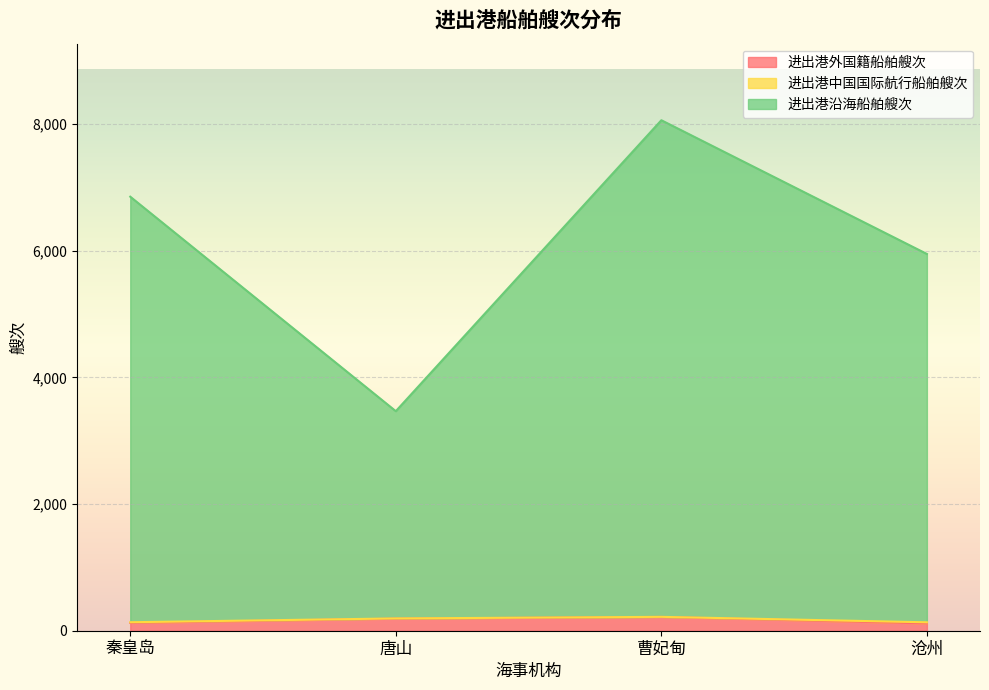

Where is the first local maximum for 进出港外国籍船舶艘次?

曹妃甸